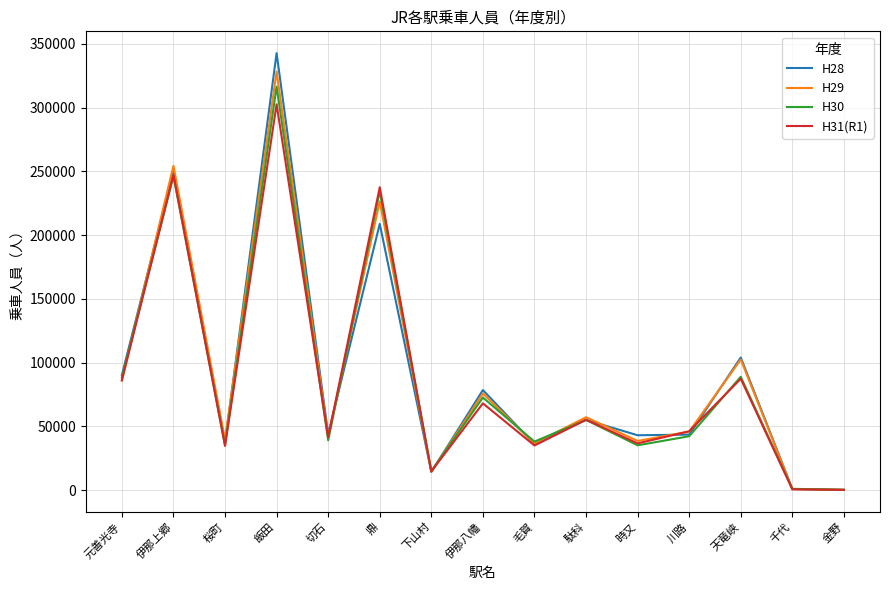

What is the maximum value shown in the chart?

342713